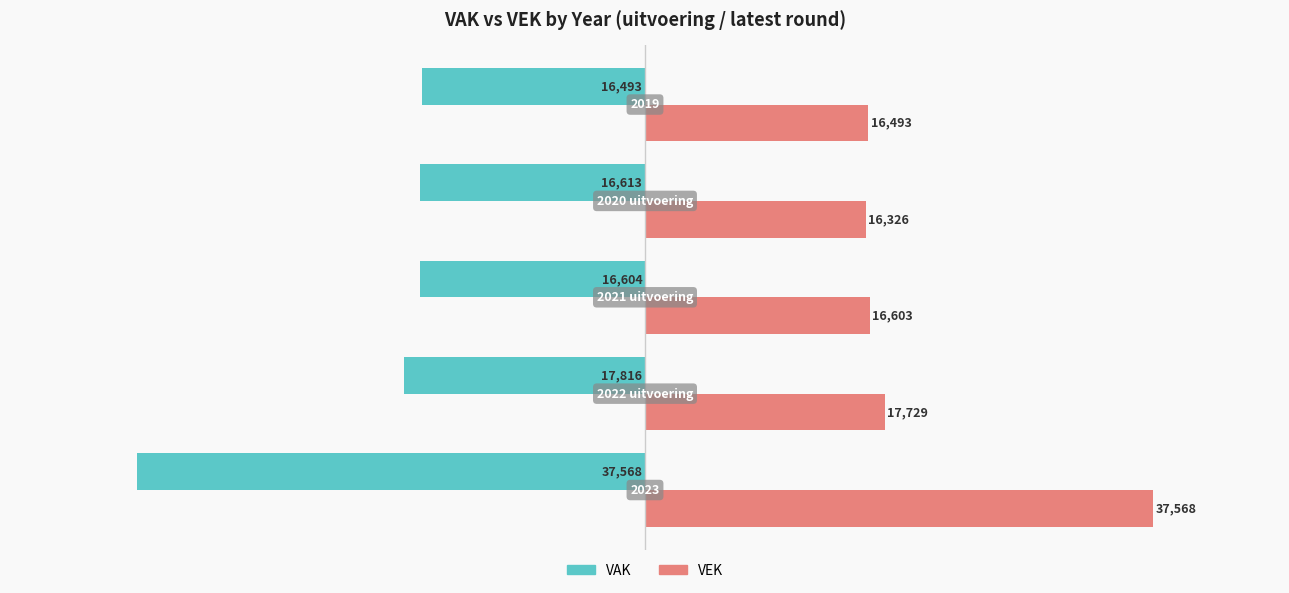

What are all the series names shown in the legend?

VAK, VEK